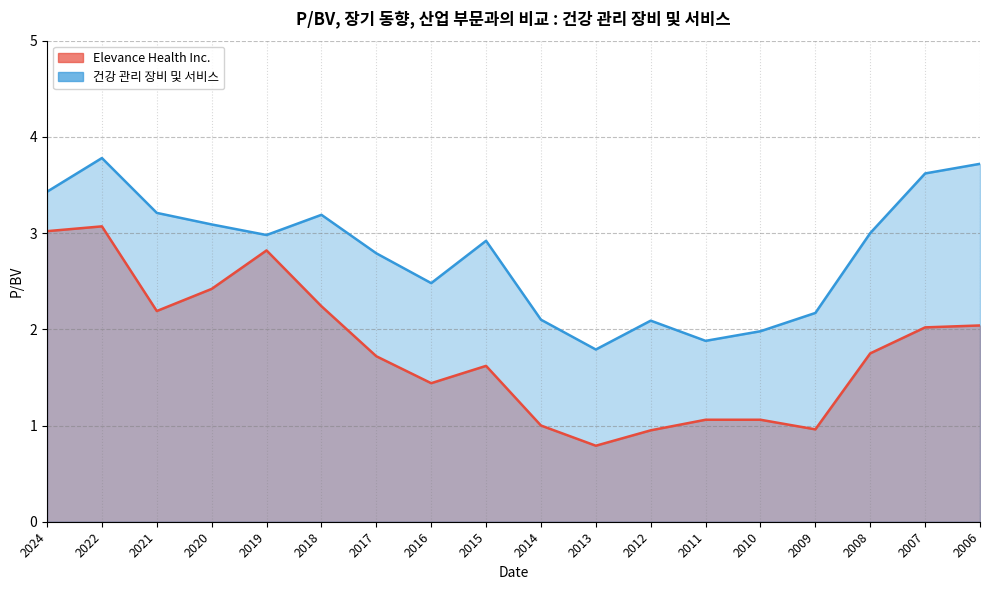

What is the maximum value for Elevance Health Inc.?

3.1